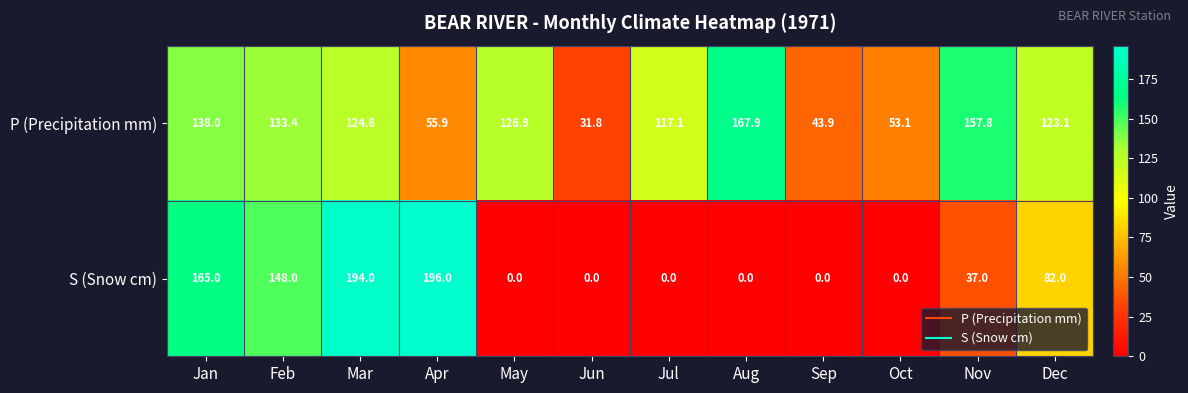

Rank the series at Sep from lowest to highest value.

S (Snow cm), P (Precipitation mm)